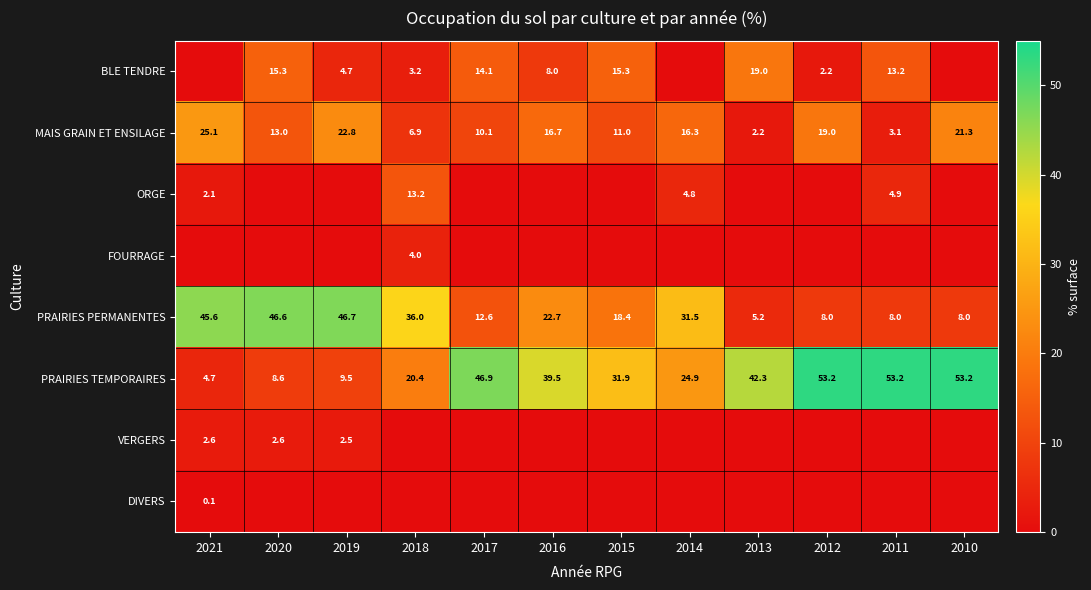

Is it true that ORGE equals 2.1 at 2021?

True